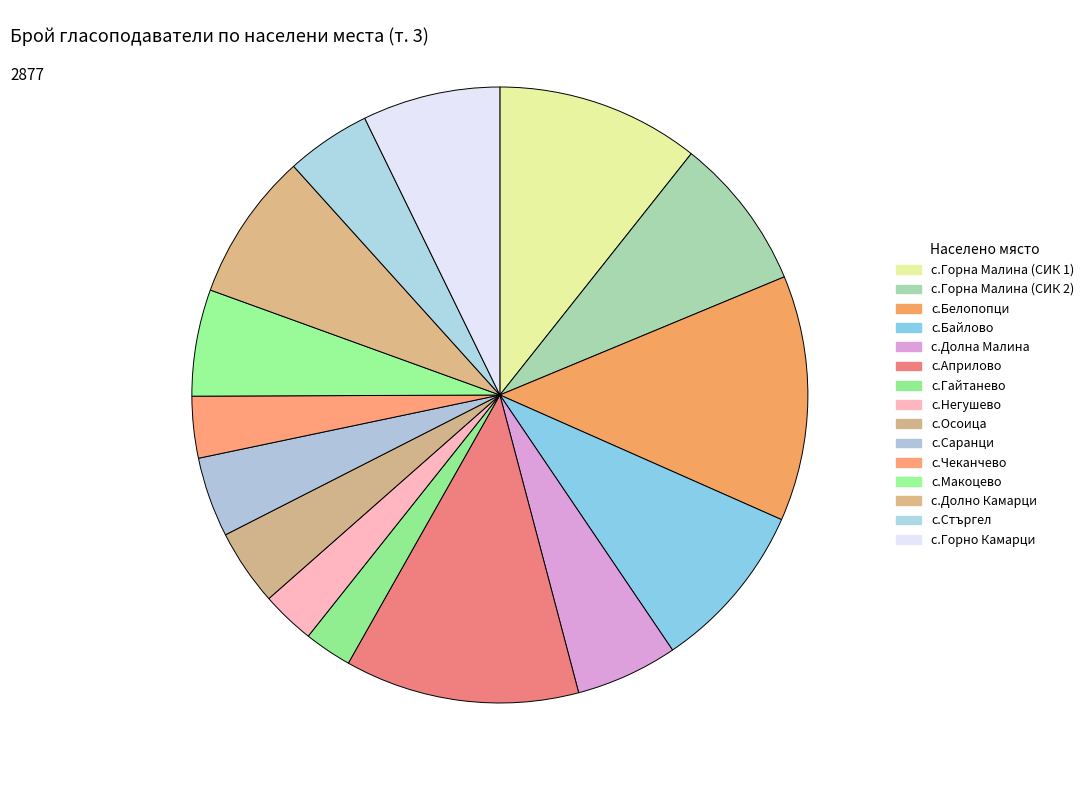

Which category has the biggest portion of the pie?

с.Белопопци